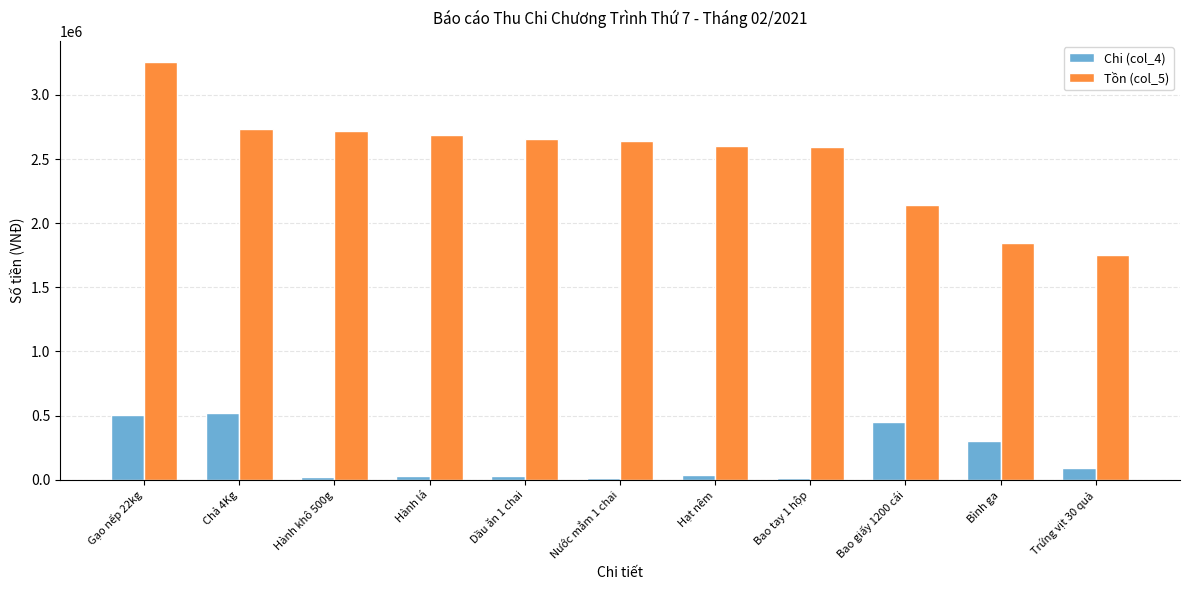

How many series are shown in this chart?

2